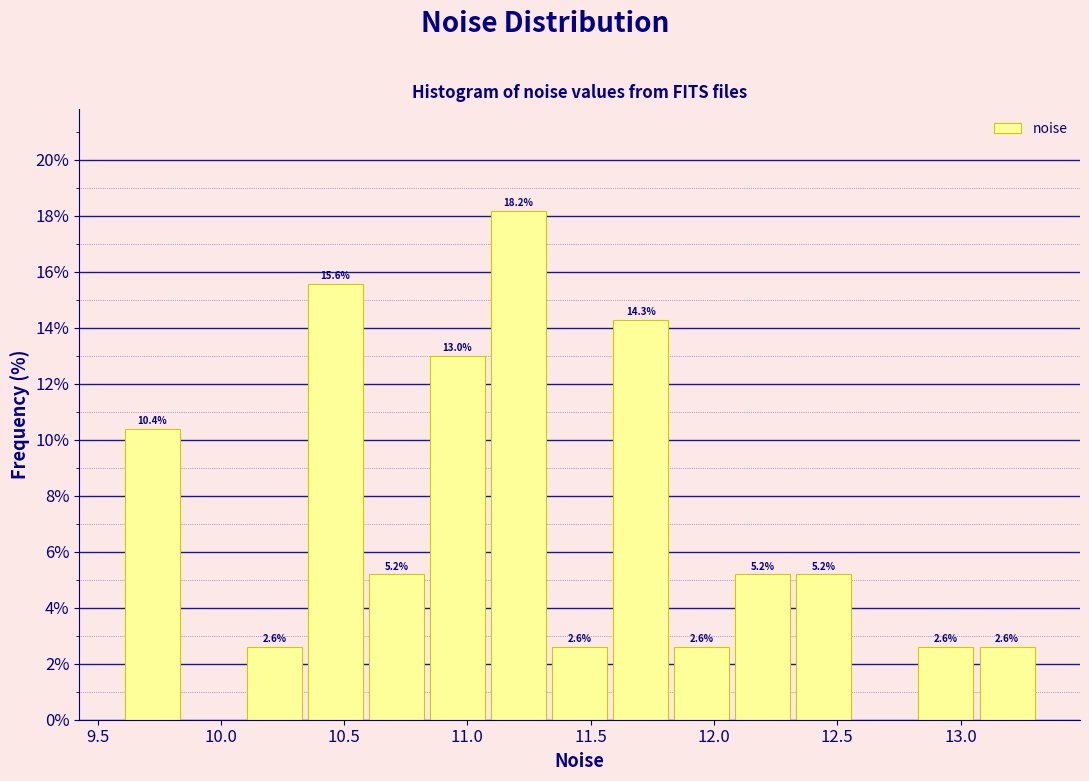

Which range on the x-axis has the tallest bar?

11.10 to 11.35